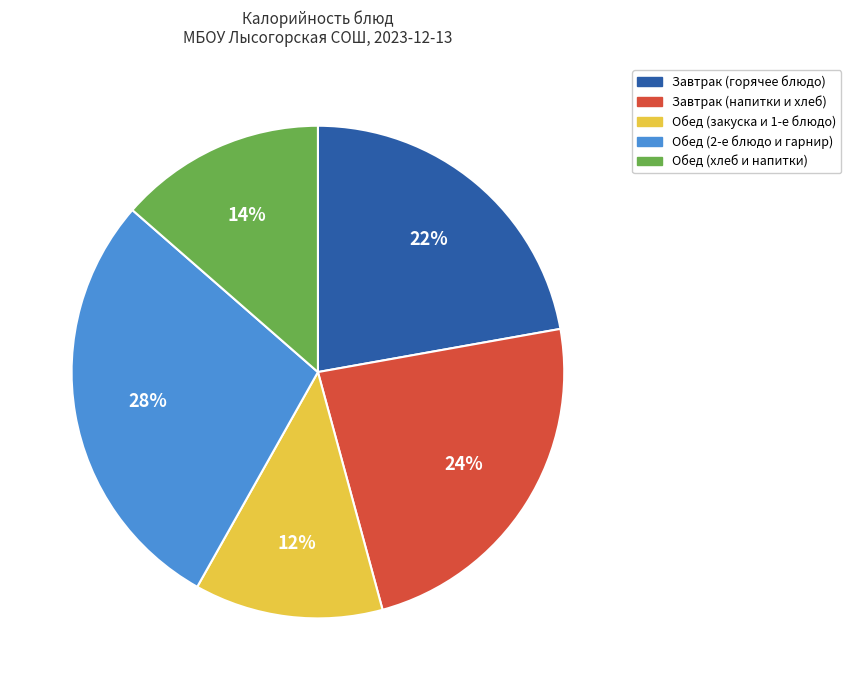

Is there a majority slice in this chart?

No